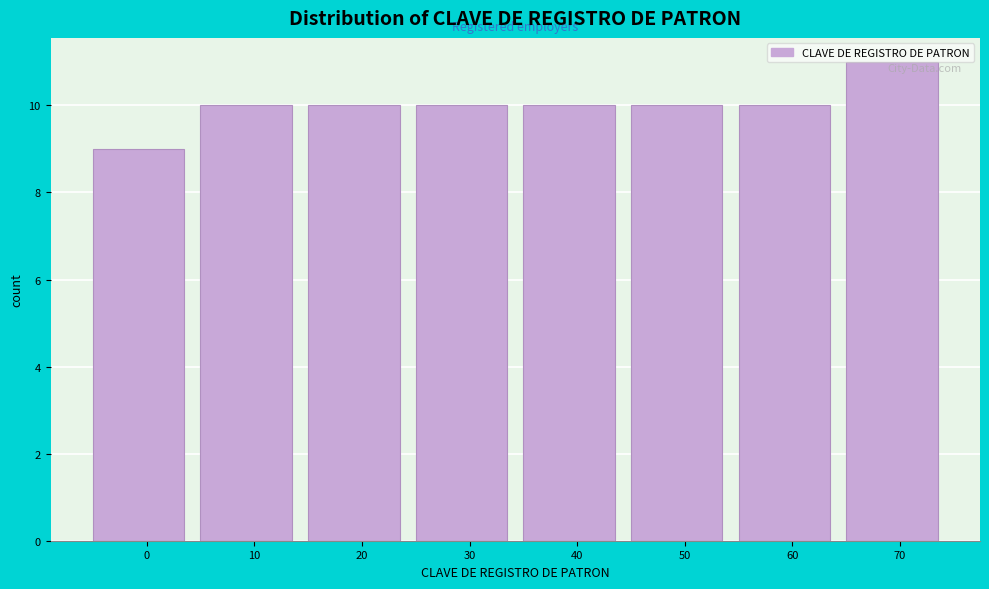

Between 70 and 20, which is larger?

70